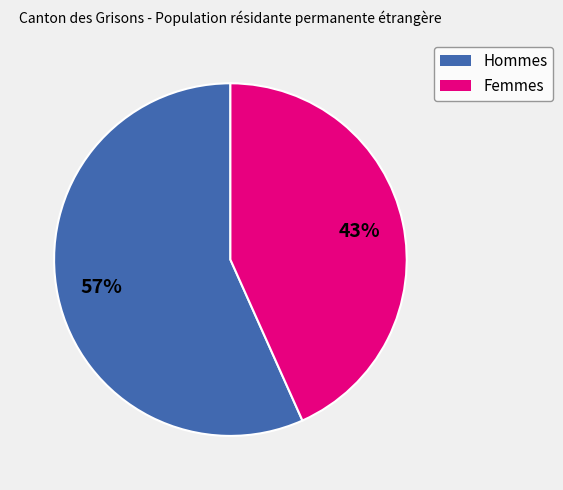

Is it true that Hommes is 71% of the pie?

False